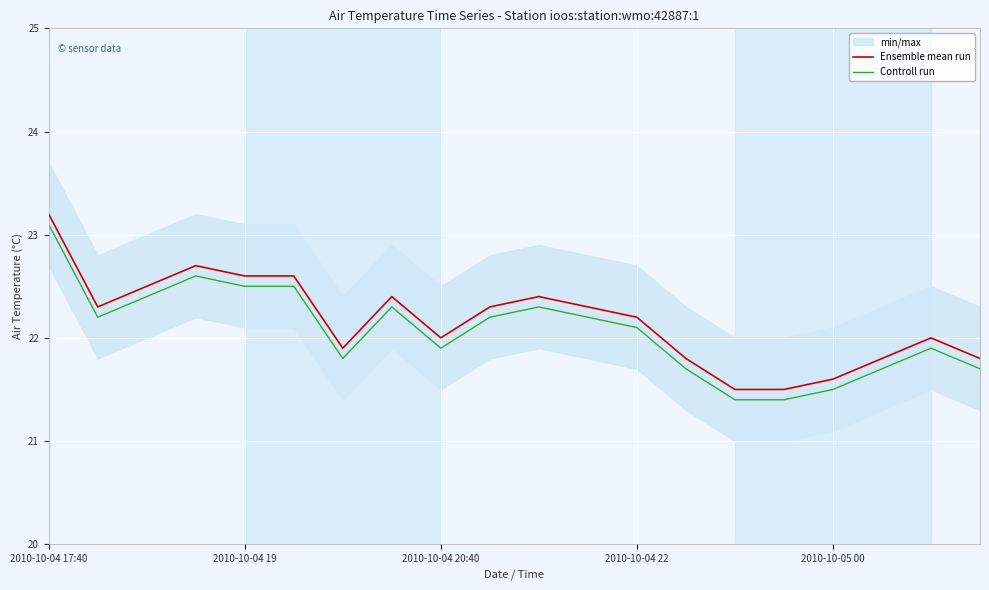

True or false: Controll run and Ensemble mean run intersect in this chart.

False